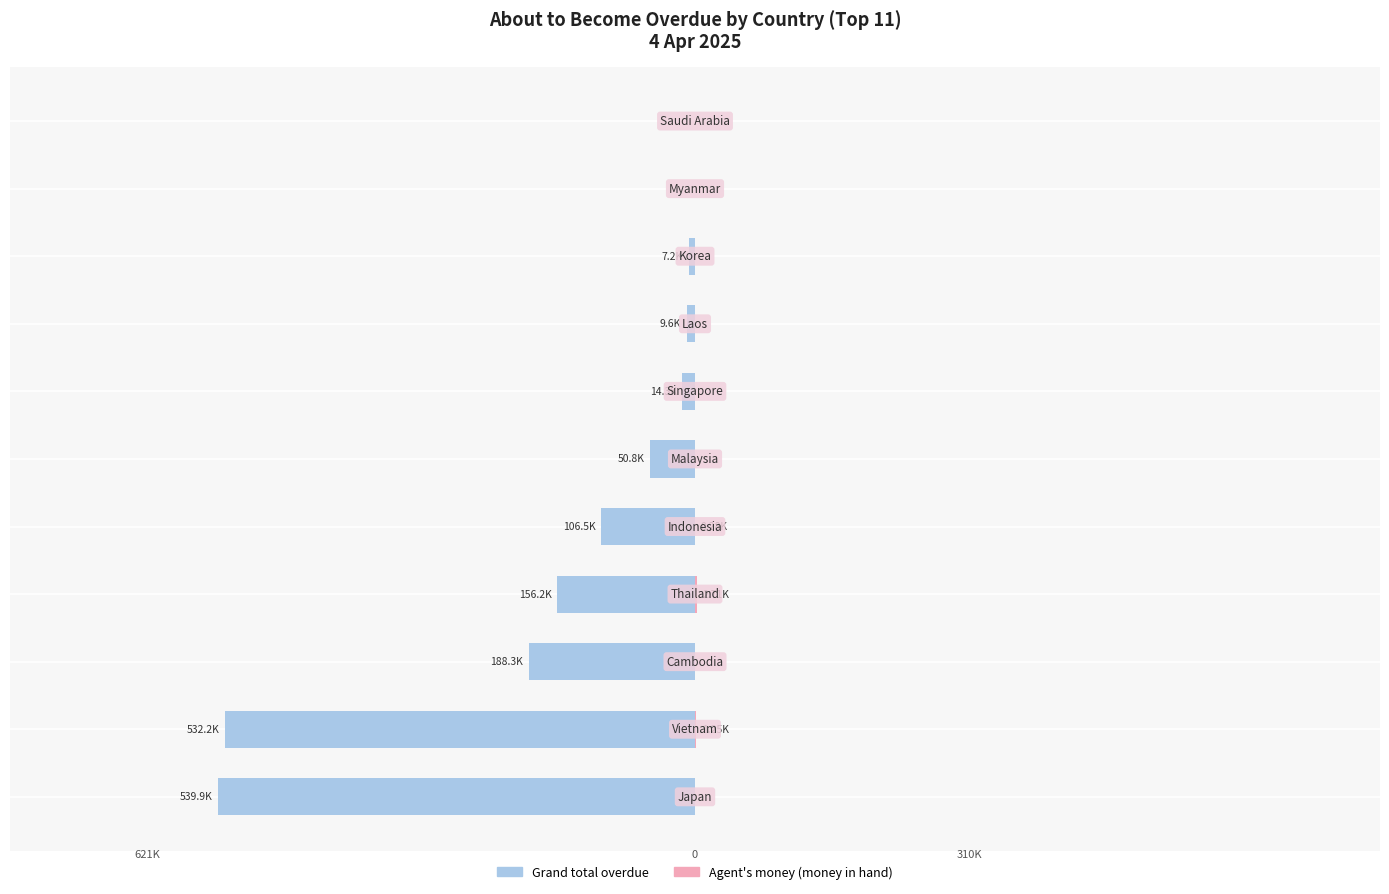

What is the average value of the Agent's money (money in hand) series?

385.4